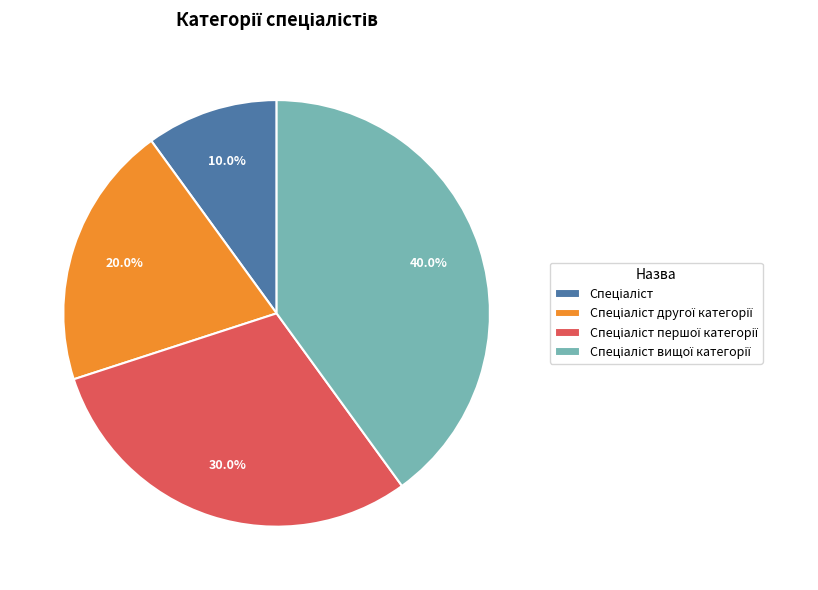

Count the number of slices in the pie.

4